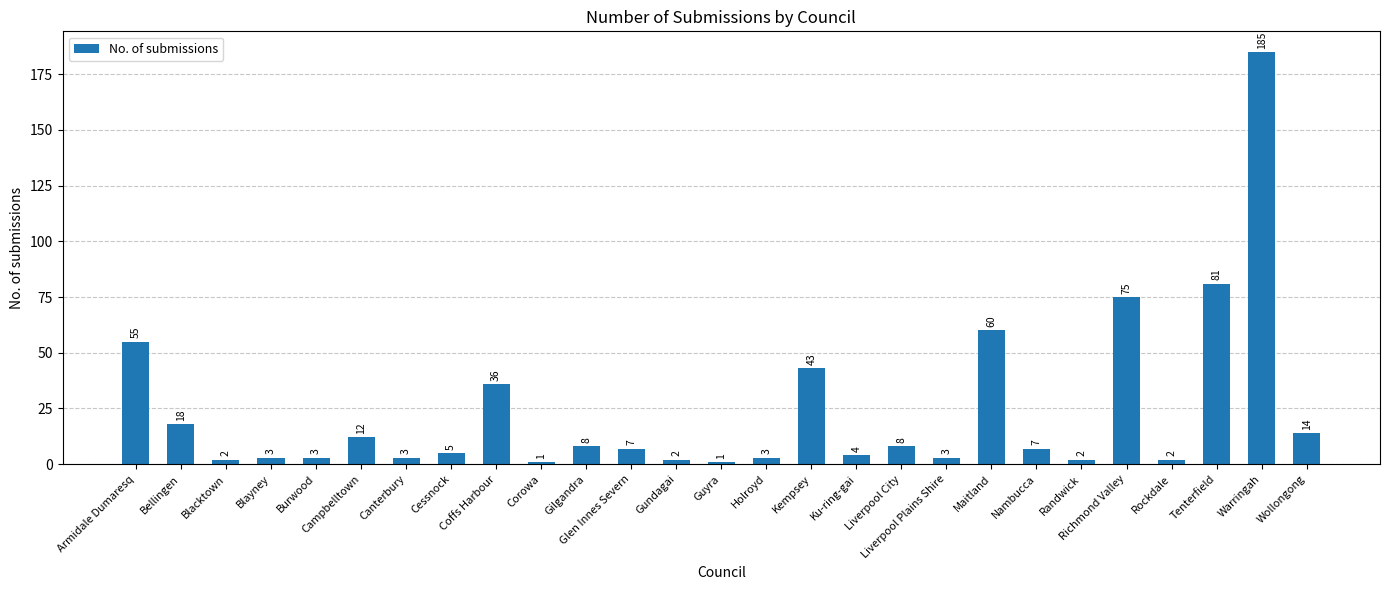

What is the maximum value shown in the chart?

185